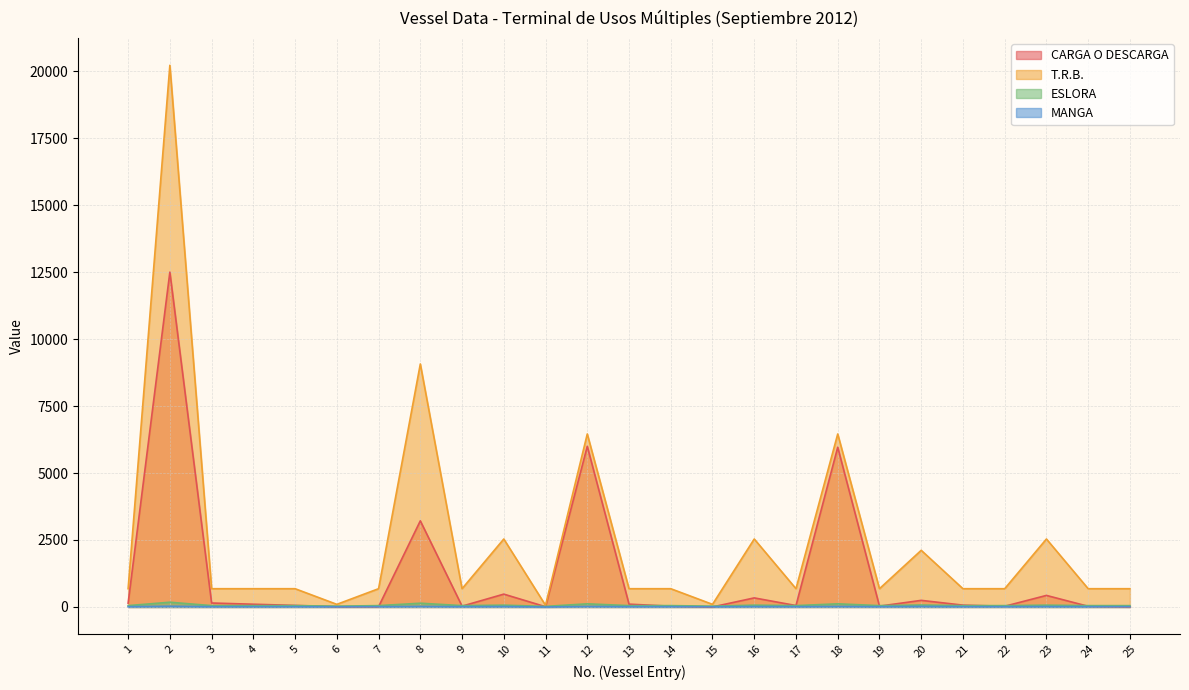

At which category does CARGA O DESCARGA reach its first local peak?

2